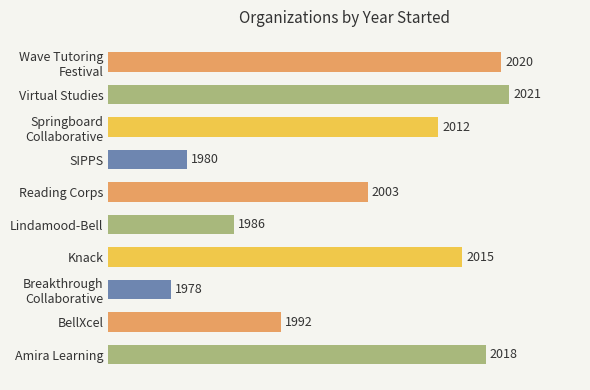

Are the bars horizontal?

Yes